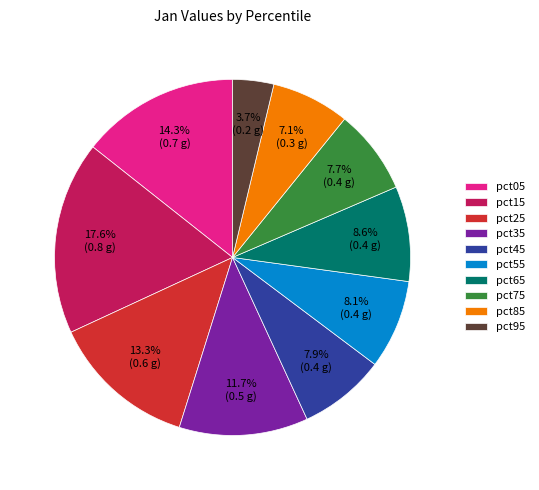

What is the largest slice in the pie chart?

pct15